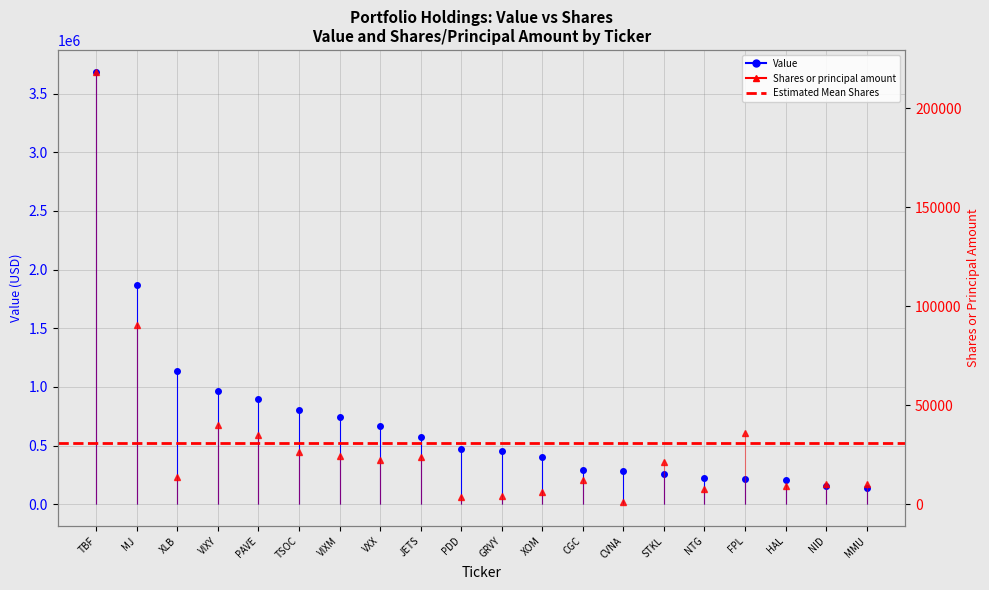

What is the label of the 16th point from the left?

NTG